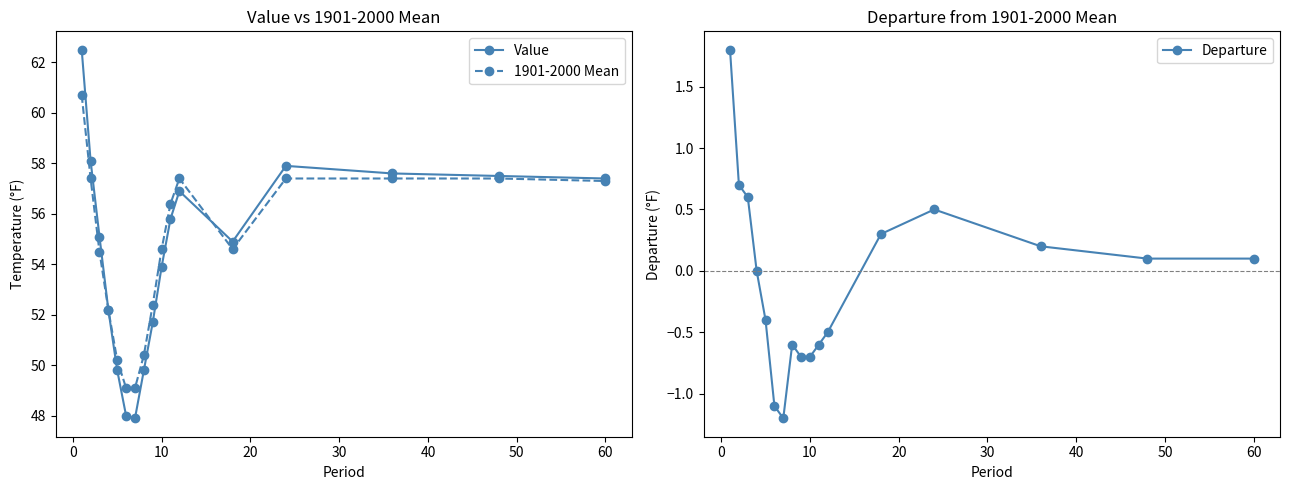

What is the maximum value for Departure?

1.8